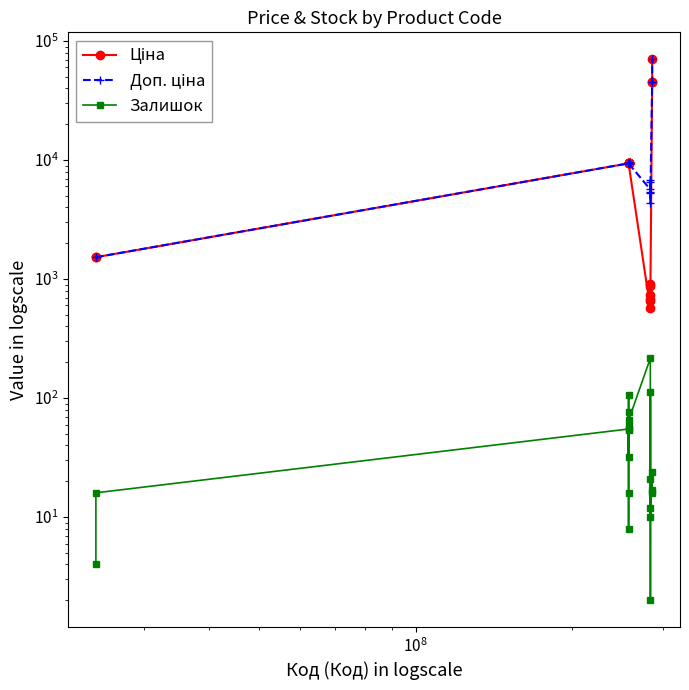

What is the sum of all Залишок values?

923.0